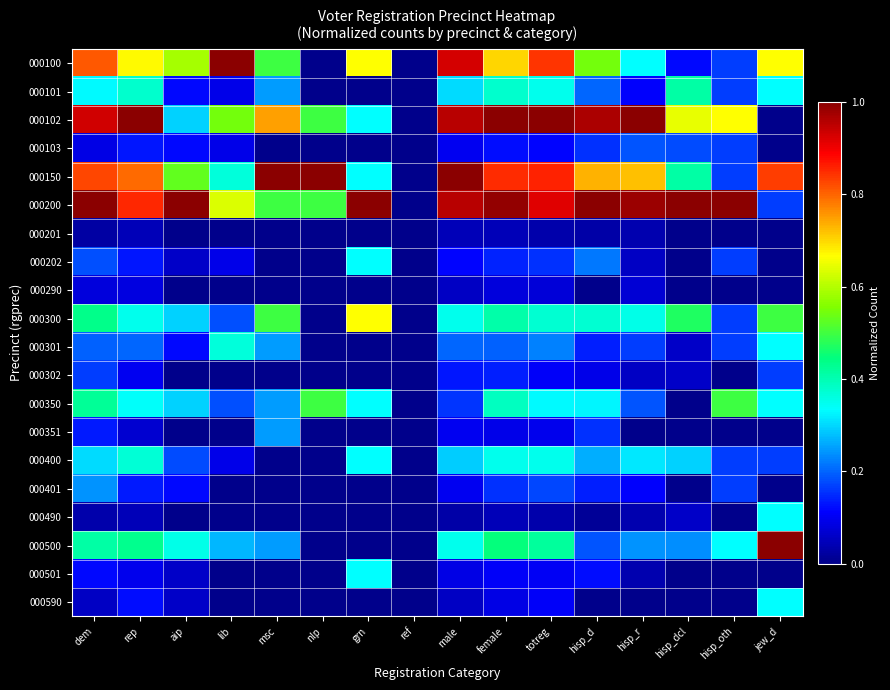

At how many categories does at least one series exceed 0?

15